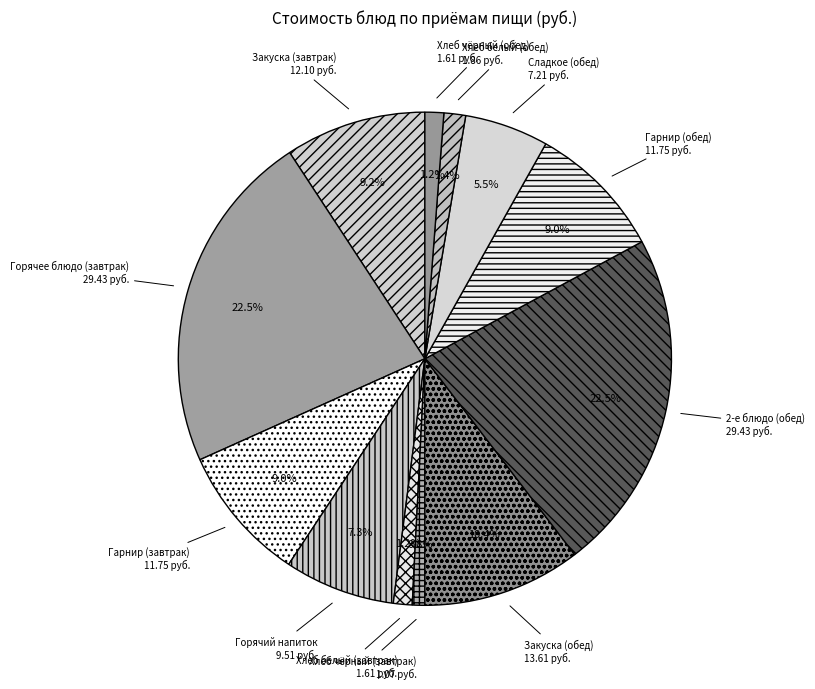

How many slices are in this pie chart?

12